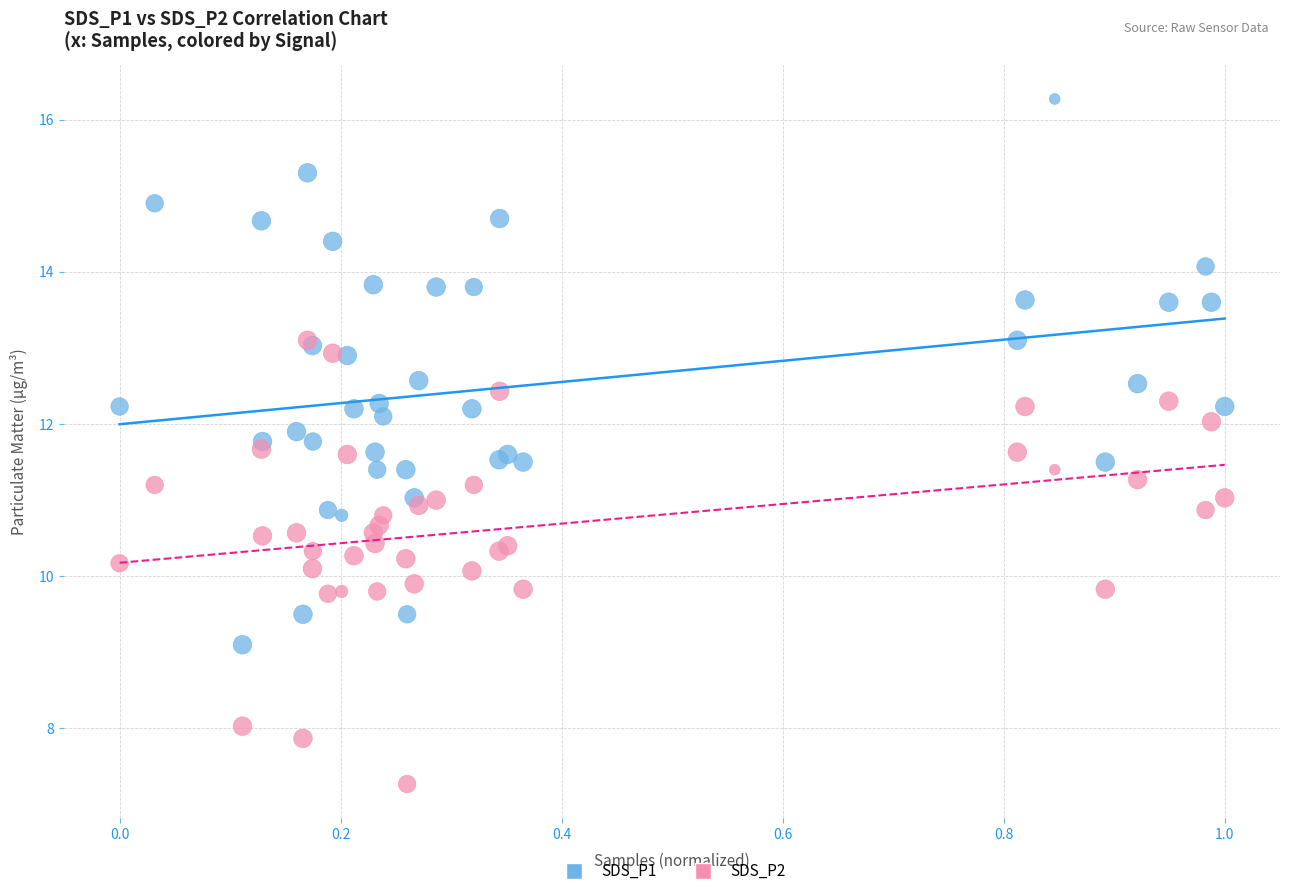

Which series has the largest Y range (max minus min)?

SDS_P1